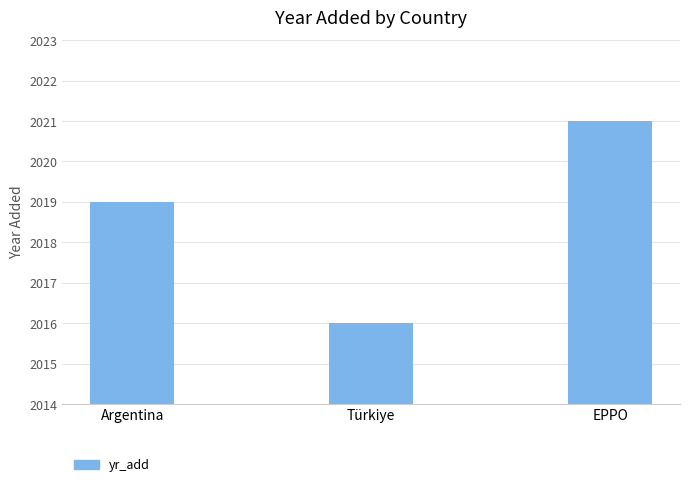

Read the value at Türkiye.

2016